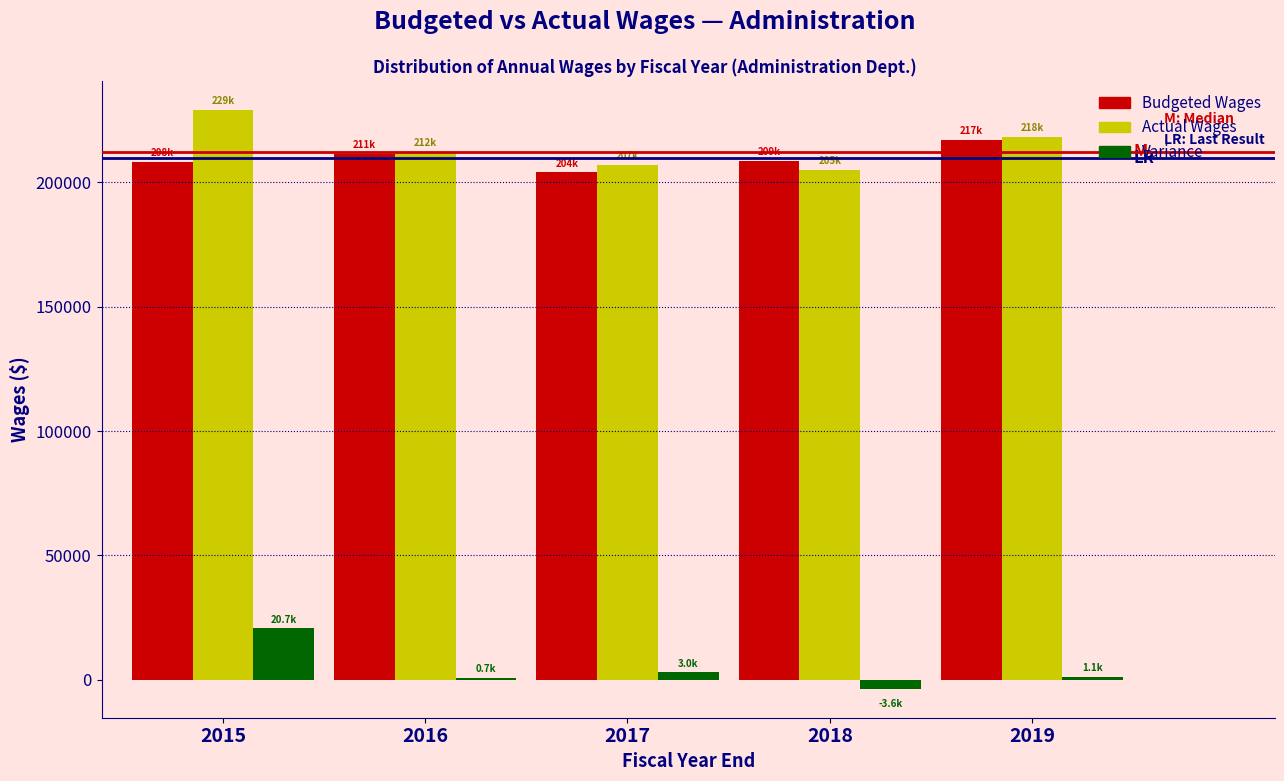

The value of Budgeted Wages at 2018 is 71279.3. True or false?

False